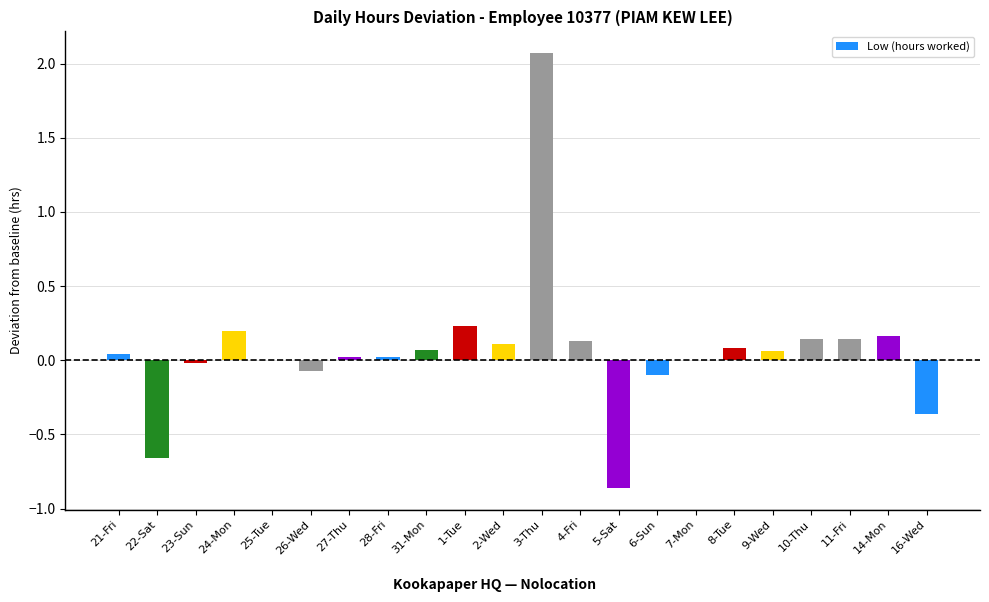

The value at 14-Mon is 0.2. True or false?

True